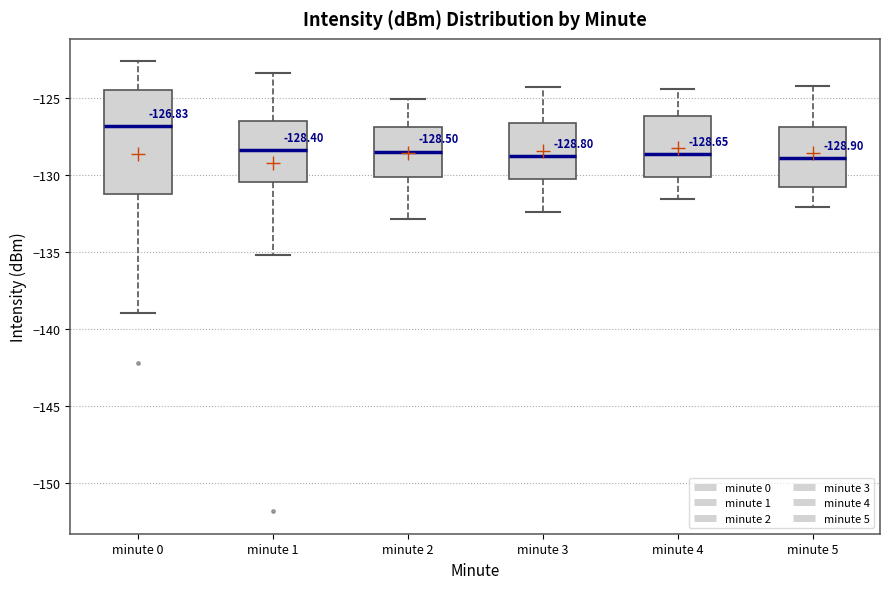

Which box is the tallest, from its lower edge to its upper edge?

minute 0